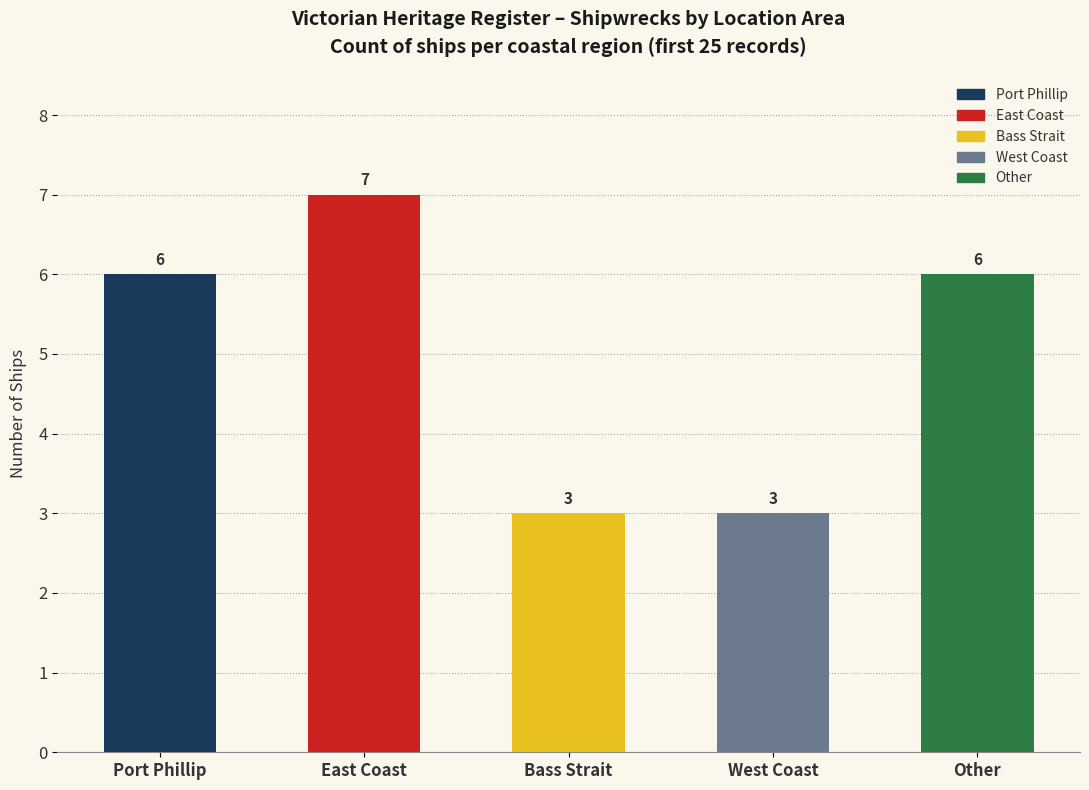

How many bars are there in each group?

5